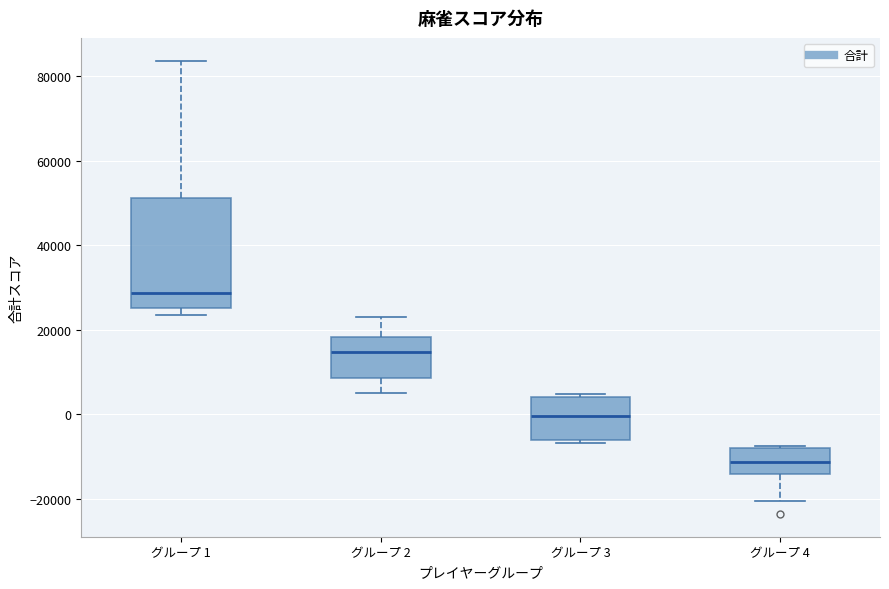

Reading left to right, read every box against the y-axis: the position of its median line, the range the box covers, and the ends of its whiskers. The values are not printed on the chart, so give them approximately, as read against the axis.

グループ 1: median 28000, box 26000 to 52000, whiskers 24000 to 84000
グループ 2: median 14000, box 8000 to 18000, whiskers 6000 to 24000
グループ 3: median 0, box -6000 to 4000, whiskers -6000 (just below the box's lower edge) to 4000
グループ 4: median -12000, box -14000 to -8000, whiskers -20000 to -8000 (just above the box's upper edge)